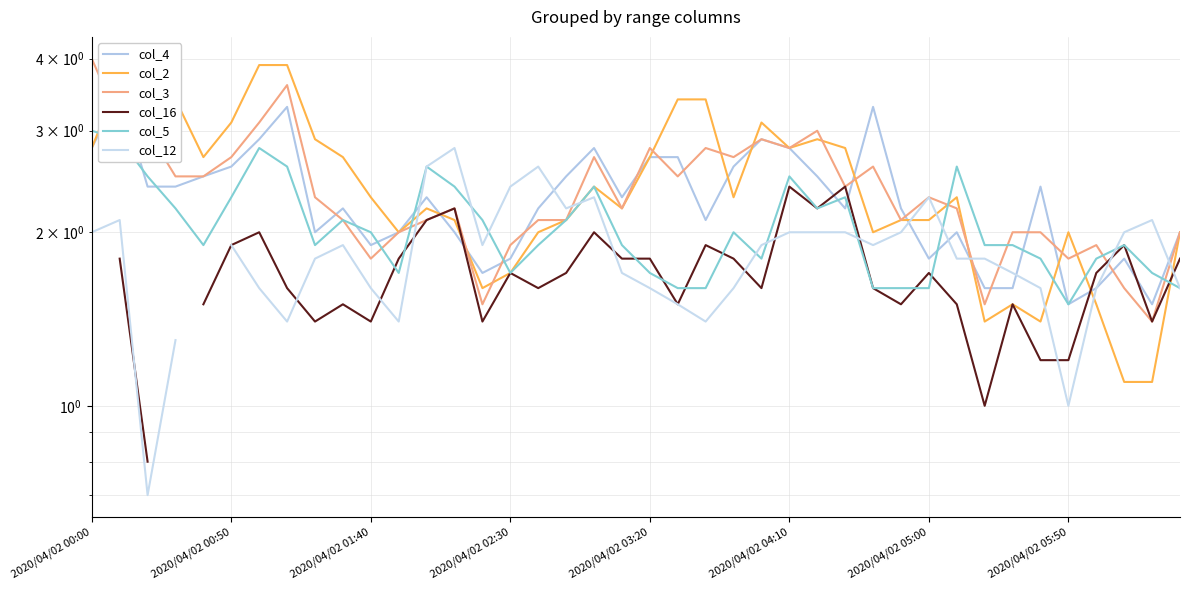

How many data points does each series have?

40